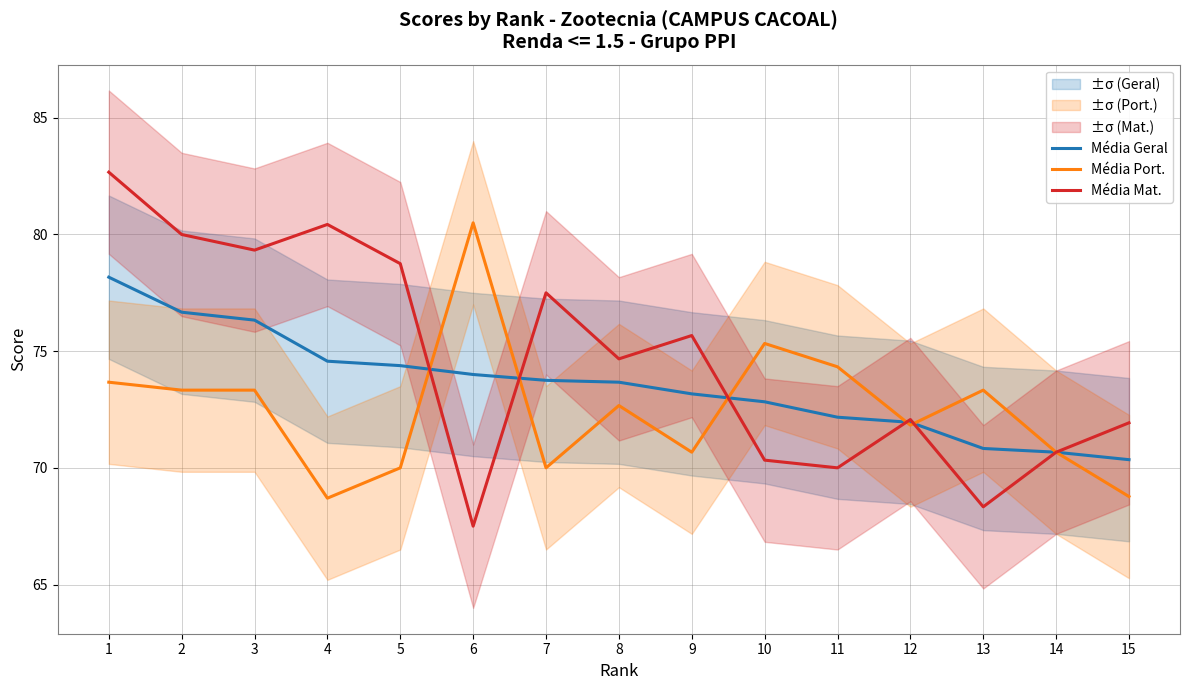

At which category does Média Mat. reach its first local valley?

3